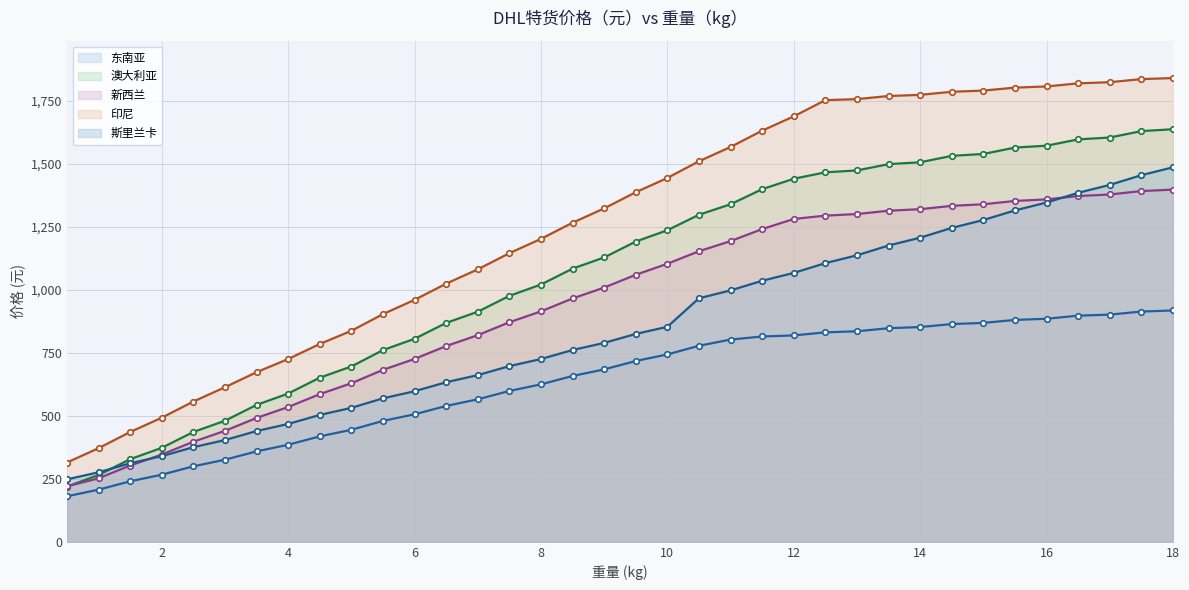

At which category does the chart reach its peak across all series?

18.0